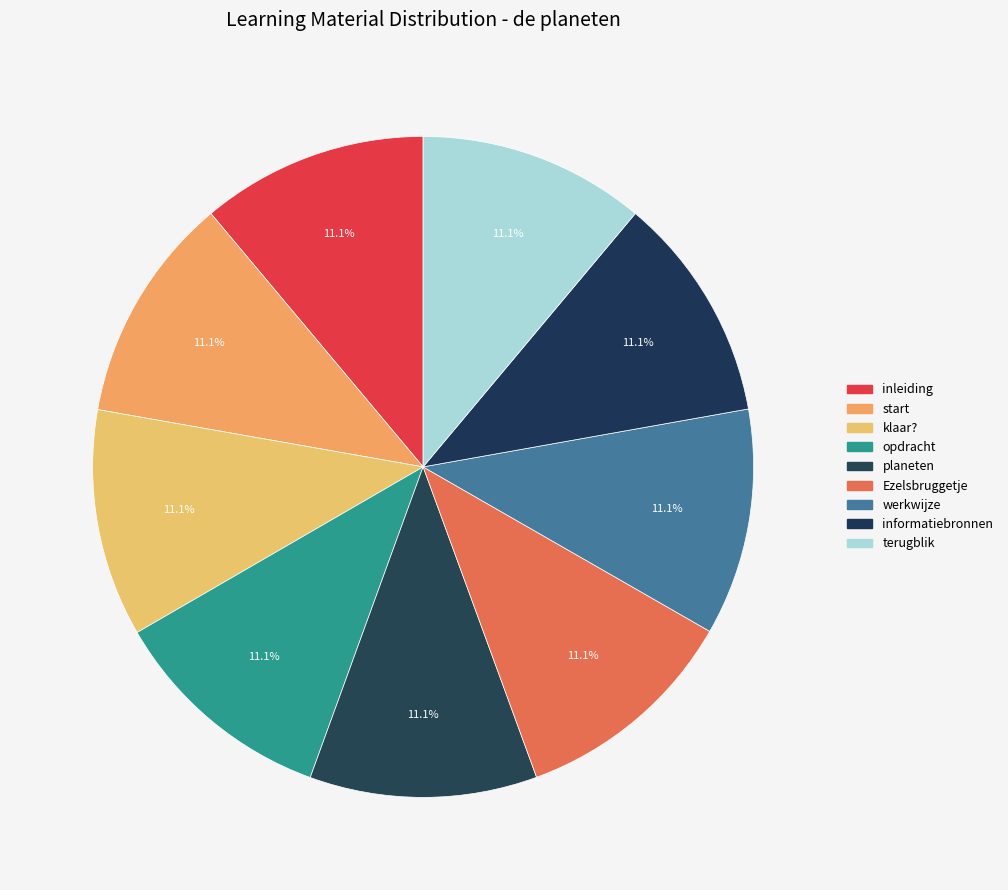

Which category has the smallest portion of the pie?

inleiding